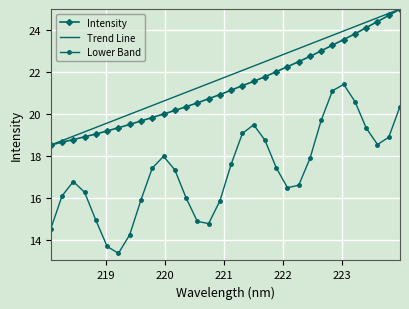

Which series has the widest spread of values?

Lower Band